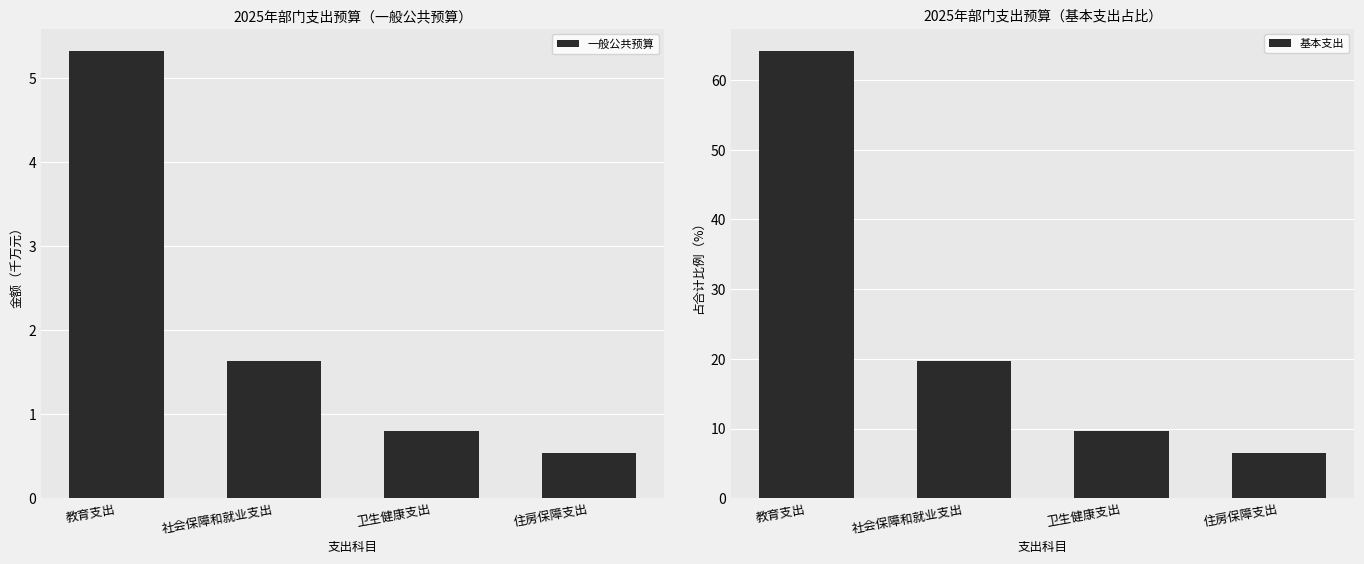

What are all the series names shown in the legend?

一般公共预算, 基本支出